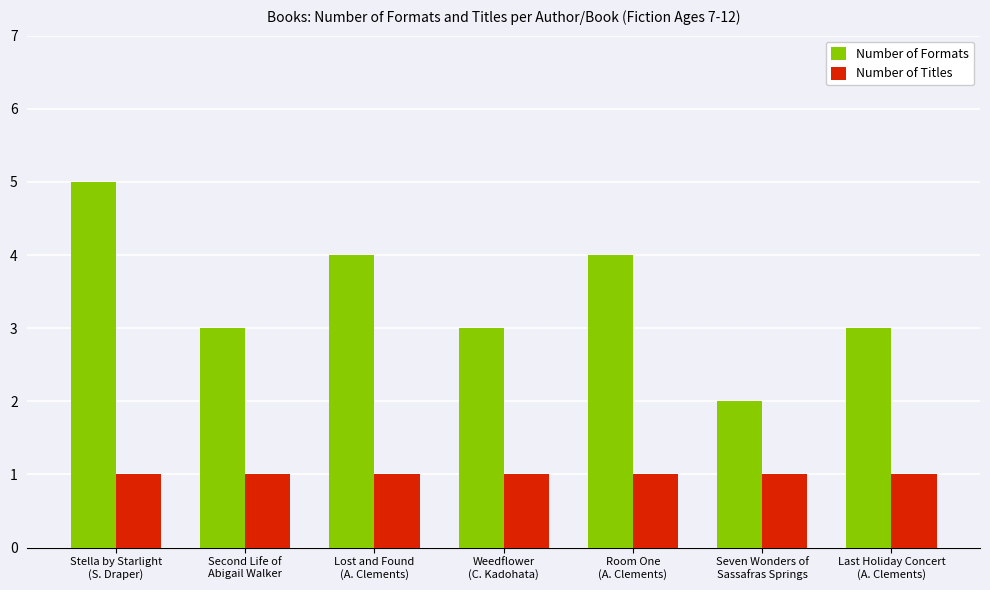

Reading left to right, list all the values displayed in this chart.

Number of Formats: 5	3	4	3	4	2	3
Number of Titles: 1	1	1	1	1	1	1